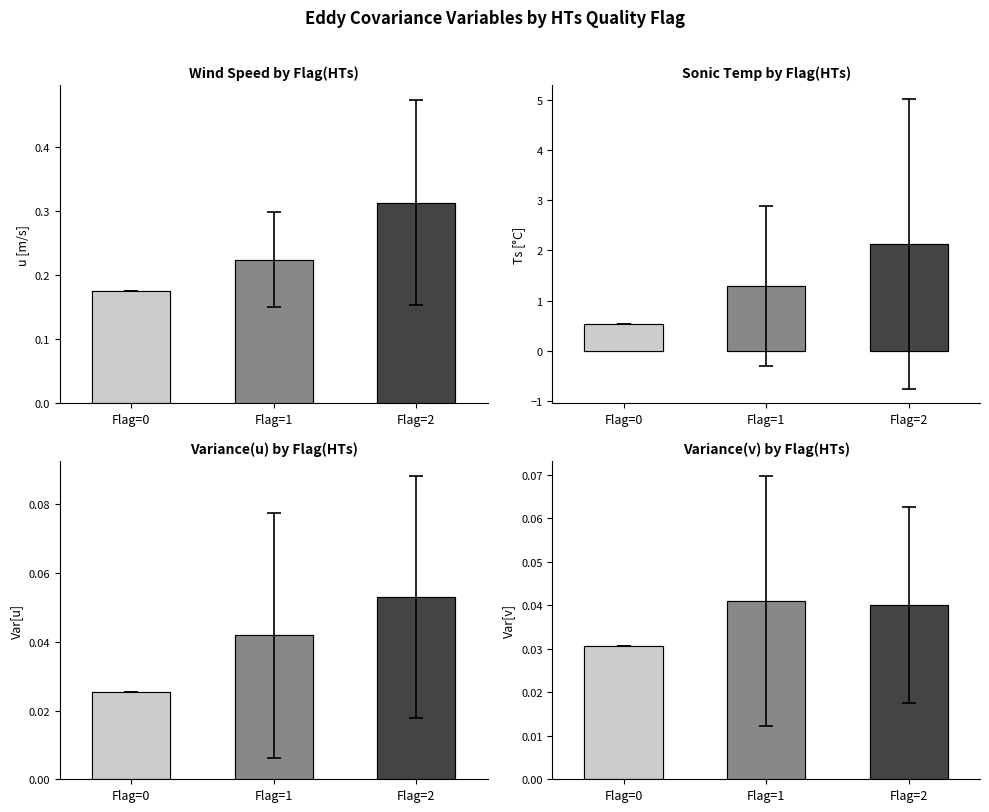

The value of Ts[C] at Flag=2 is 2.1. True or false?

True